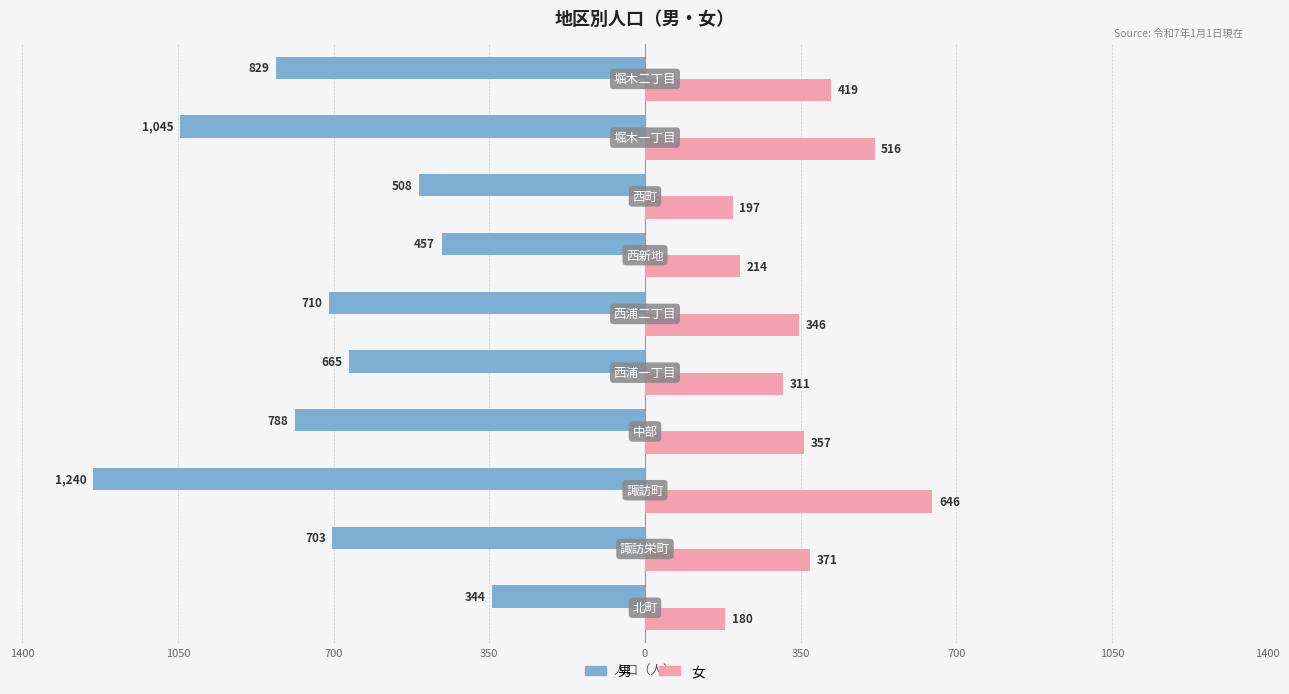

What is the difference between the second highest and second lowest values in the 男 series?

588